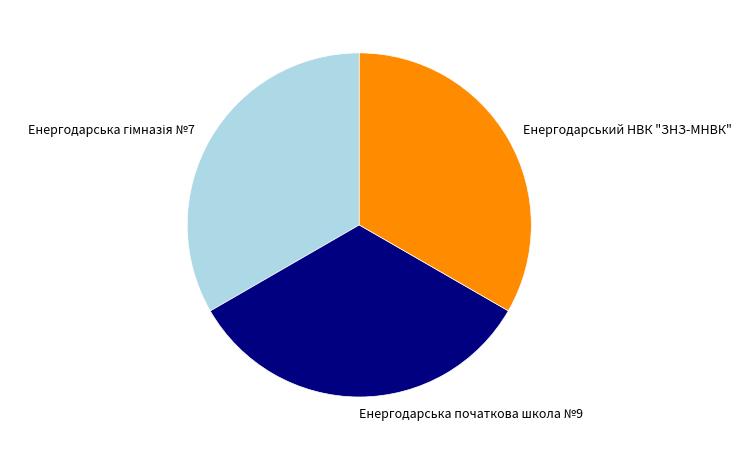

What is the ratio of the value at Енергодарська початкова школа №9 to the value at Енергодарський НВК "ЗНЗ-МНВК"?

1.0